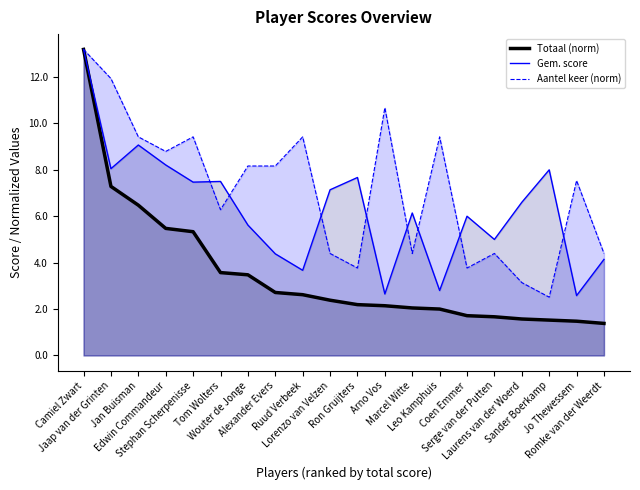

Which category has the lowest value in the Aantel keer series?

Sander Boerkamp